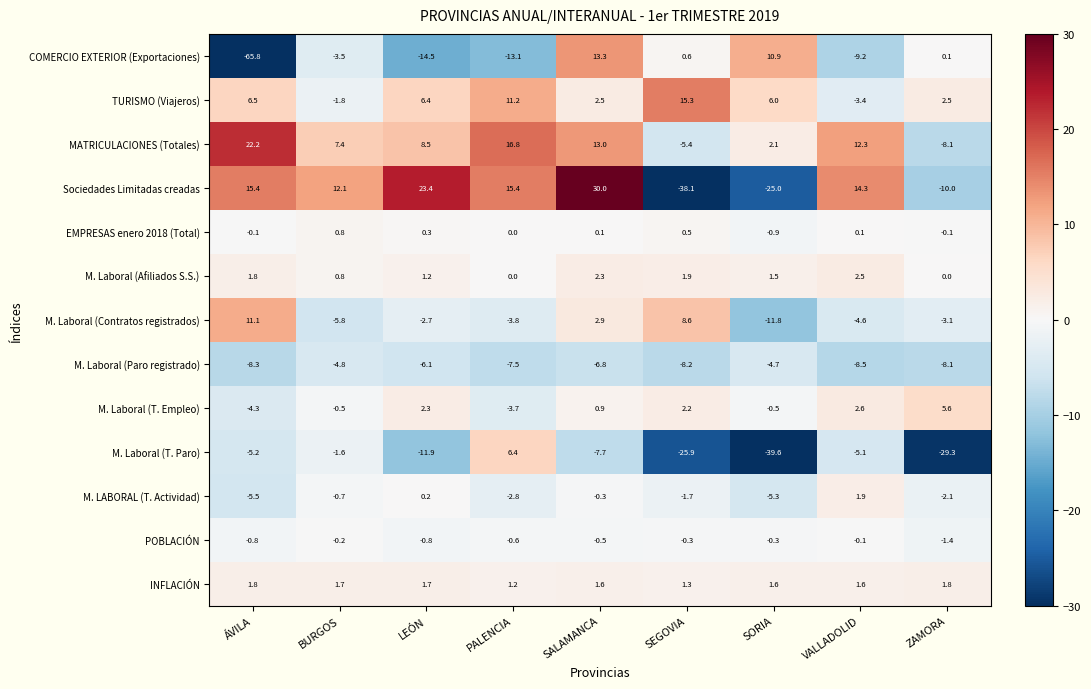

What is the sum of the MATRICULACIONES (Totales) values at PALENCIA and ÁVILA?

39.0